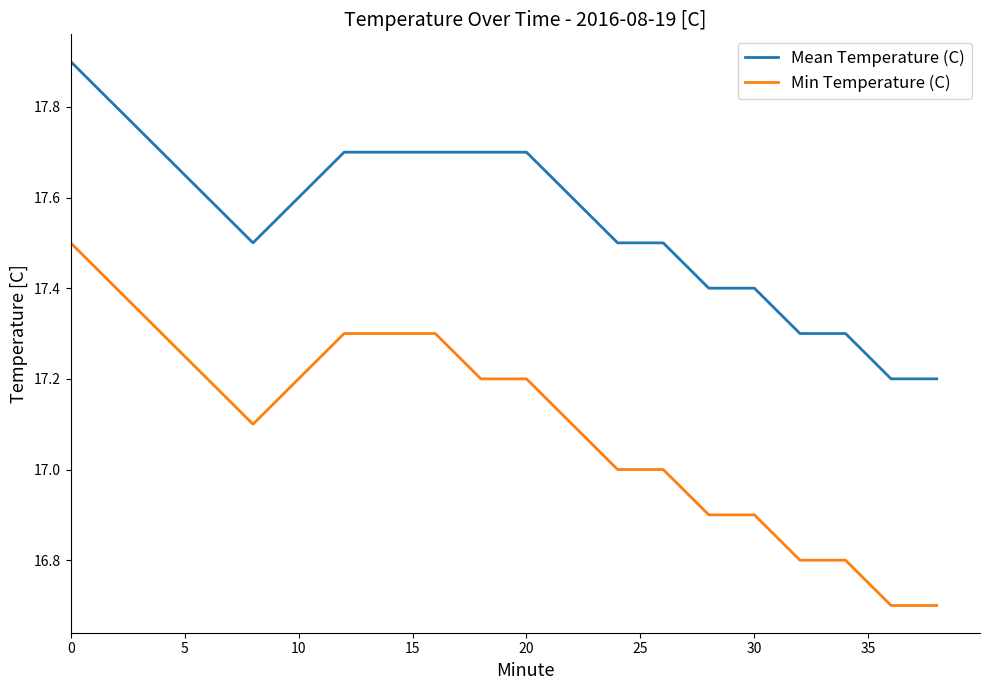

What is the difference between the maximum and minimum values in the Mean Temperature (C) series?

0.7